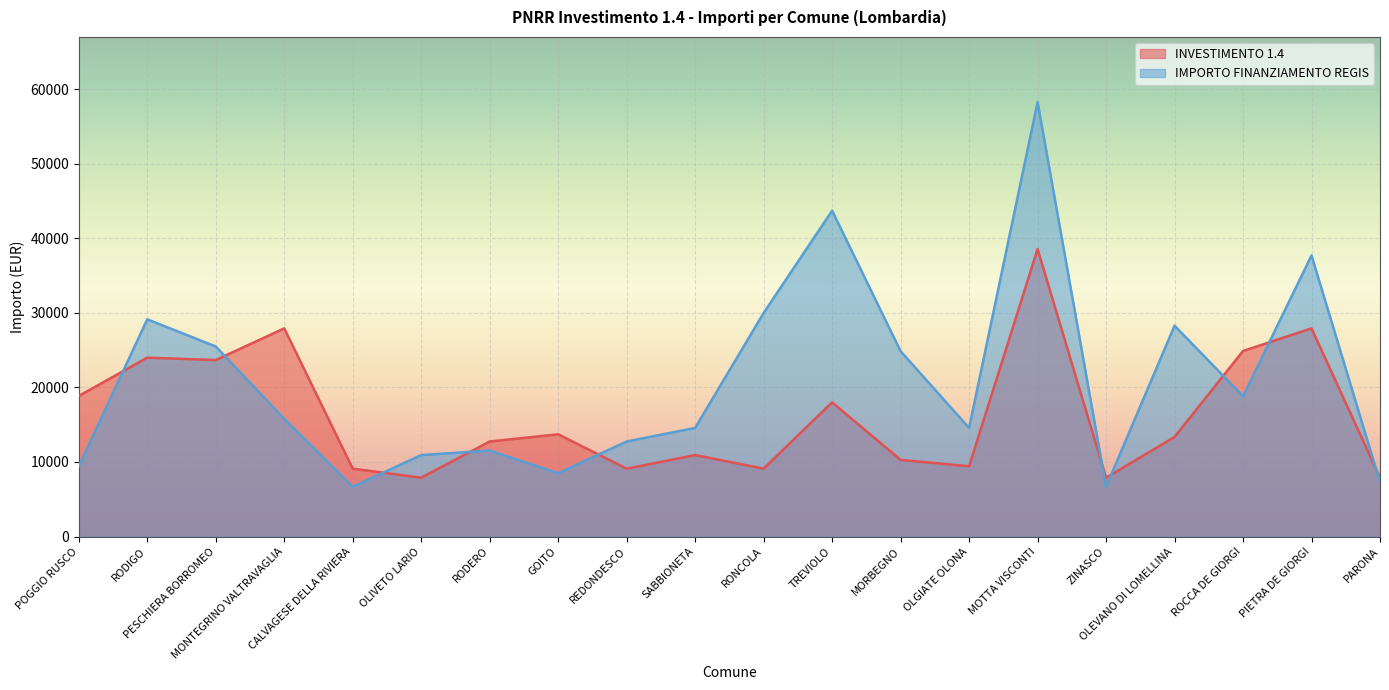

How many intersections are there between INVESTIMENTO 1.4 and IMPORTO FINANZIAMENTO REGIS?

10